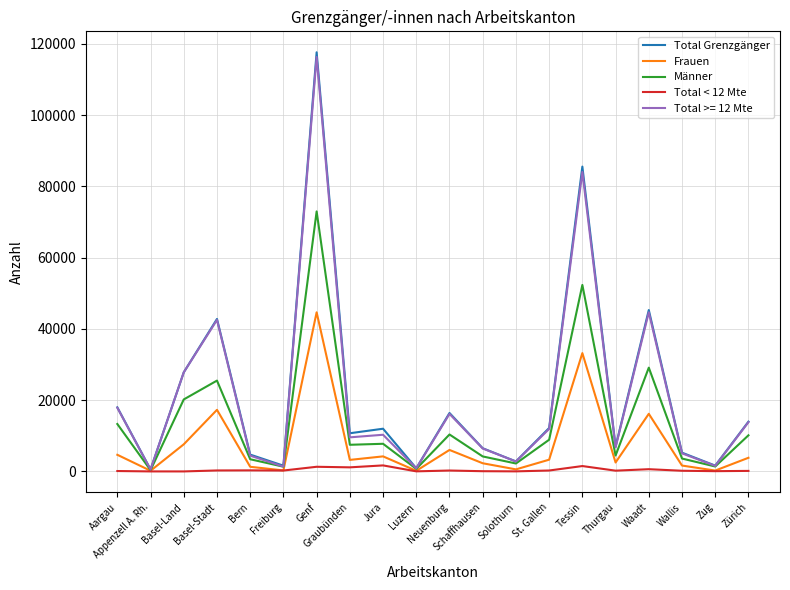

Count the number of data series in this chart.

5